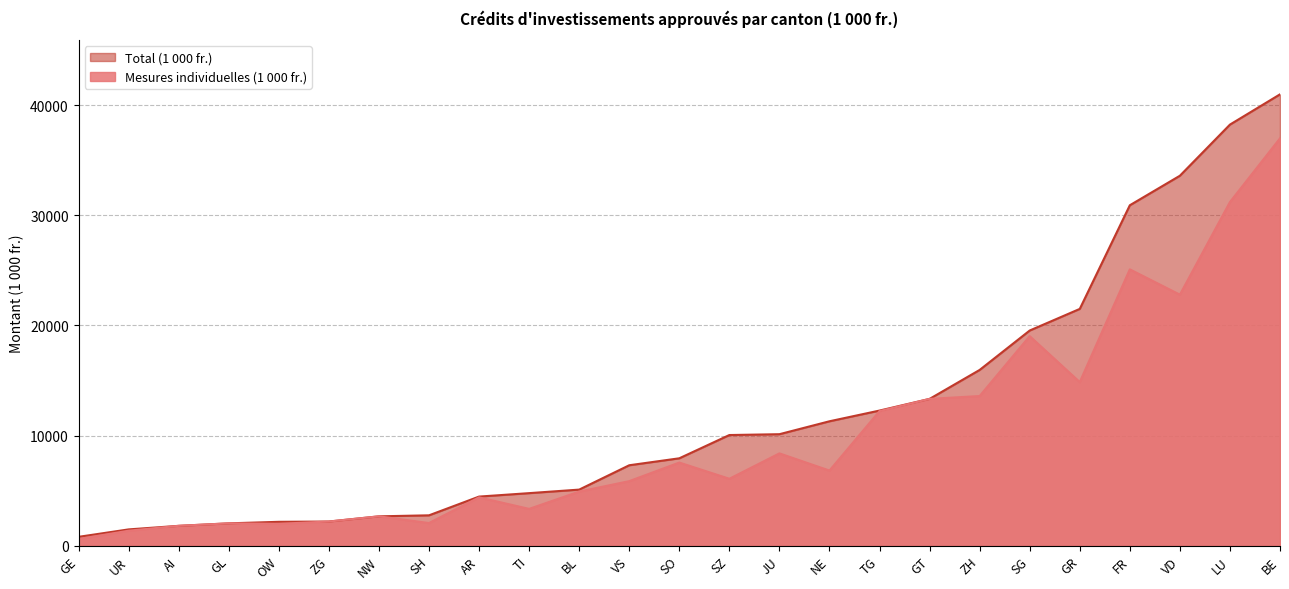

What is the total value across all series at VS?

13172